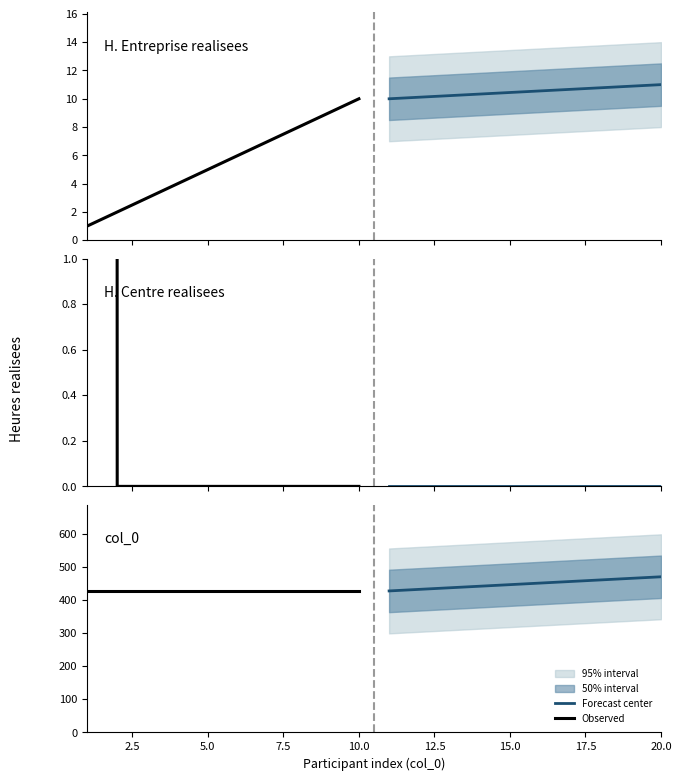

Which series changed the most between 5.0 and 17.5?

Forecast center